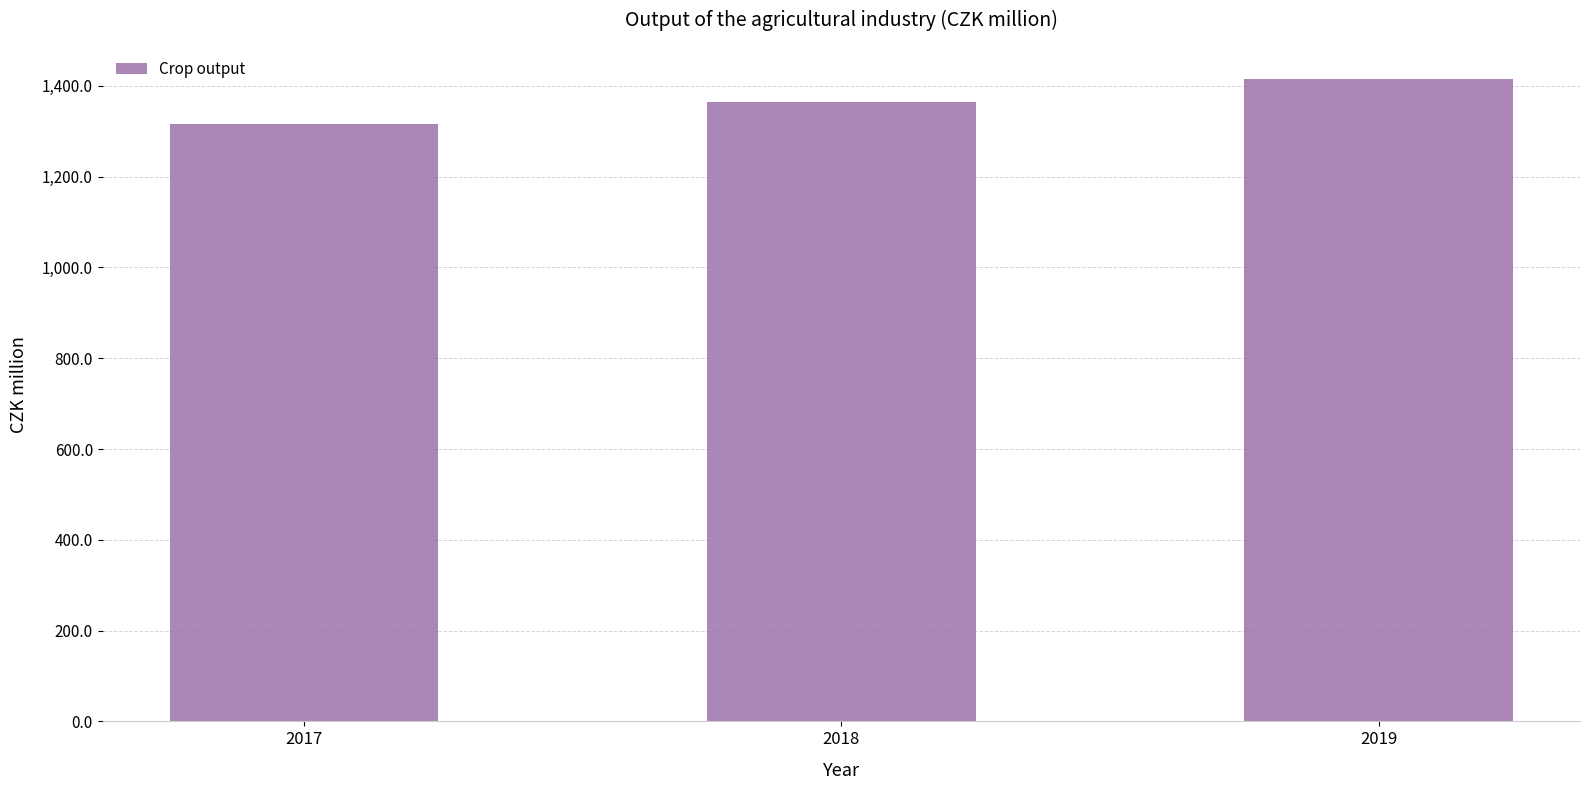

What is the change in value from 2017 to 2019?

+98.8